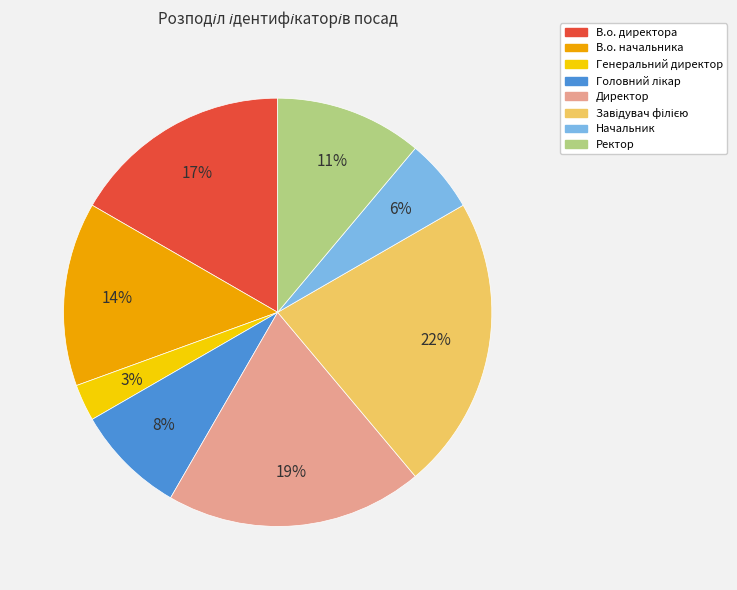

Between В.о. директора and В.о. начальника, which is larger?

В.о. директора